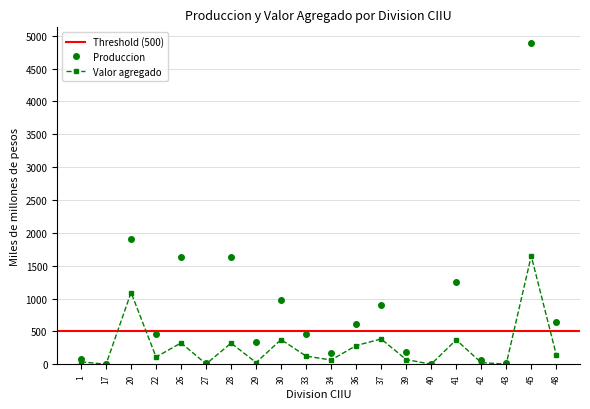

How many categories are shown in the chart?

20